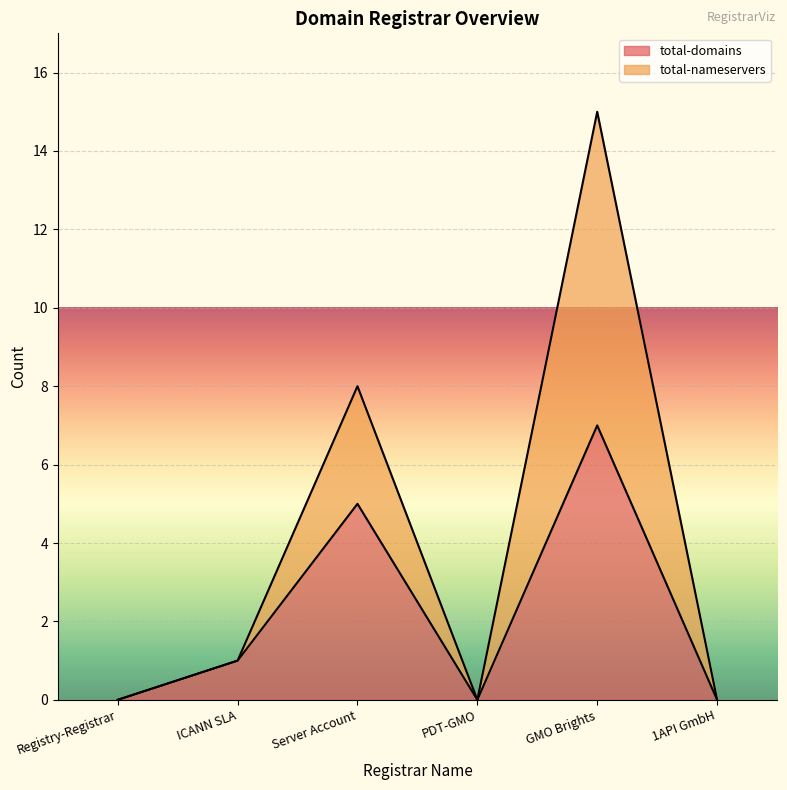

List the series in order of their overall mean, highest first.

total-nameservers, total-domains